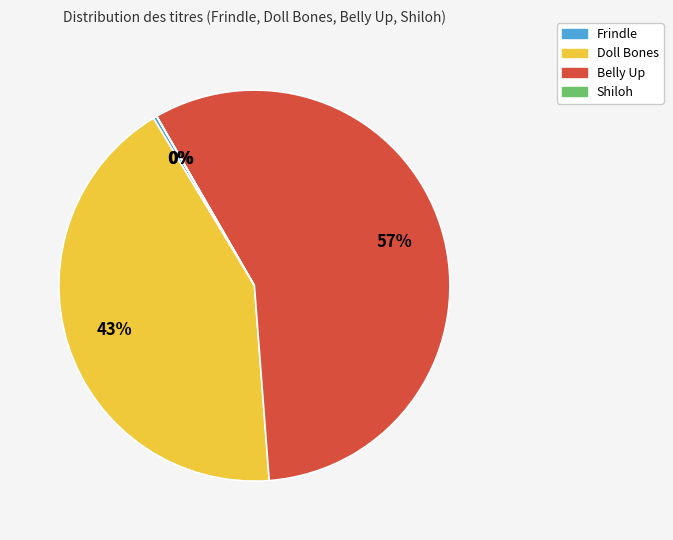

What percentage is the Doll Bones slice, to the nearest percent?

43%